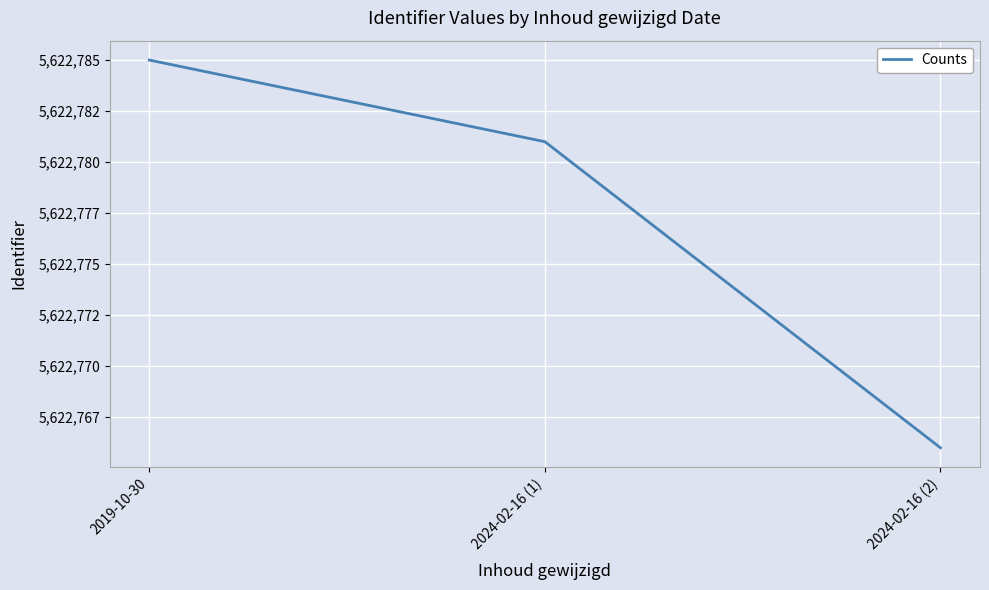

What is the greatest value displayed?

5622785